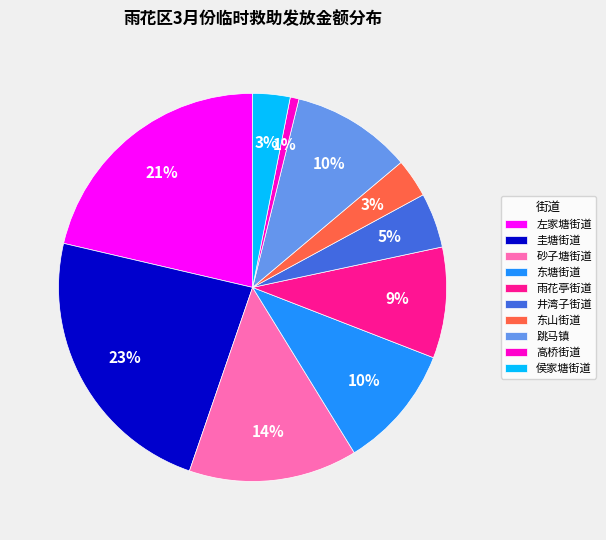

How many slices are in this pie chart?

10